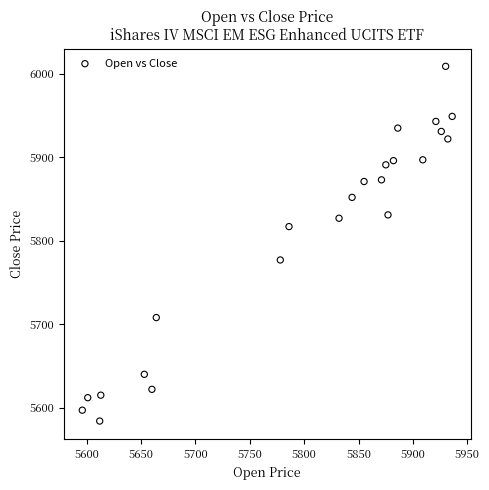

What is the range of X values (max minus min)?

340